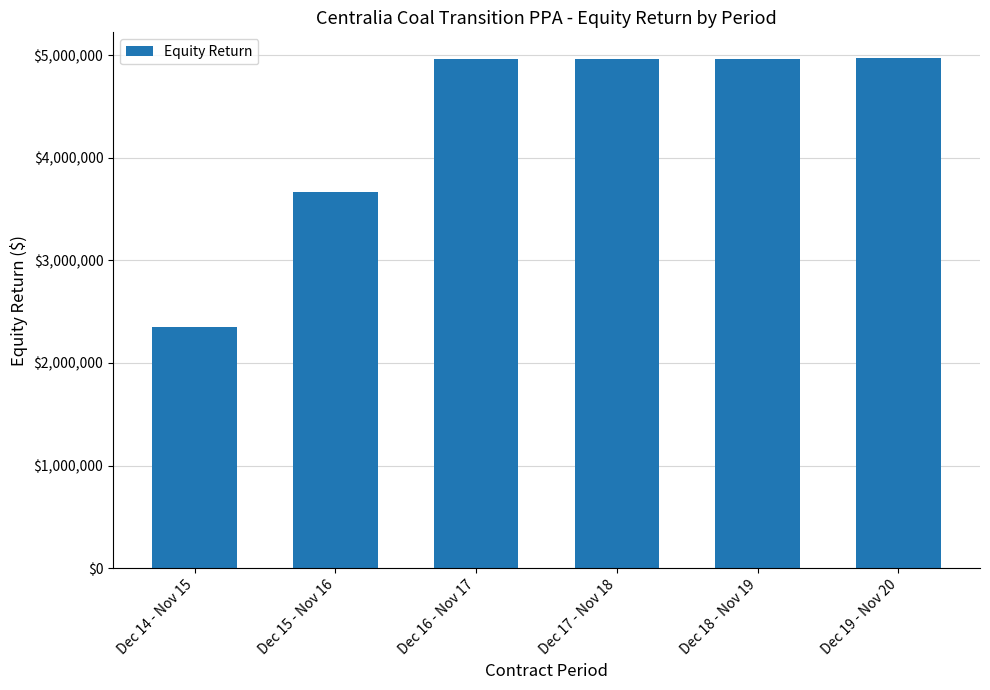

How many data points does each series have?

6